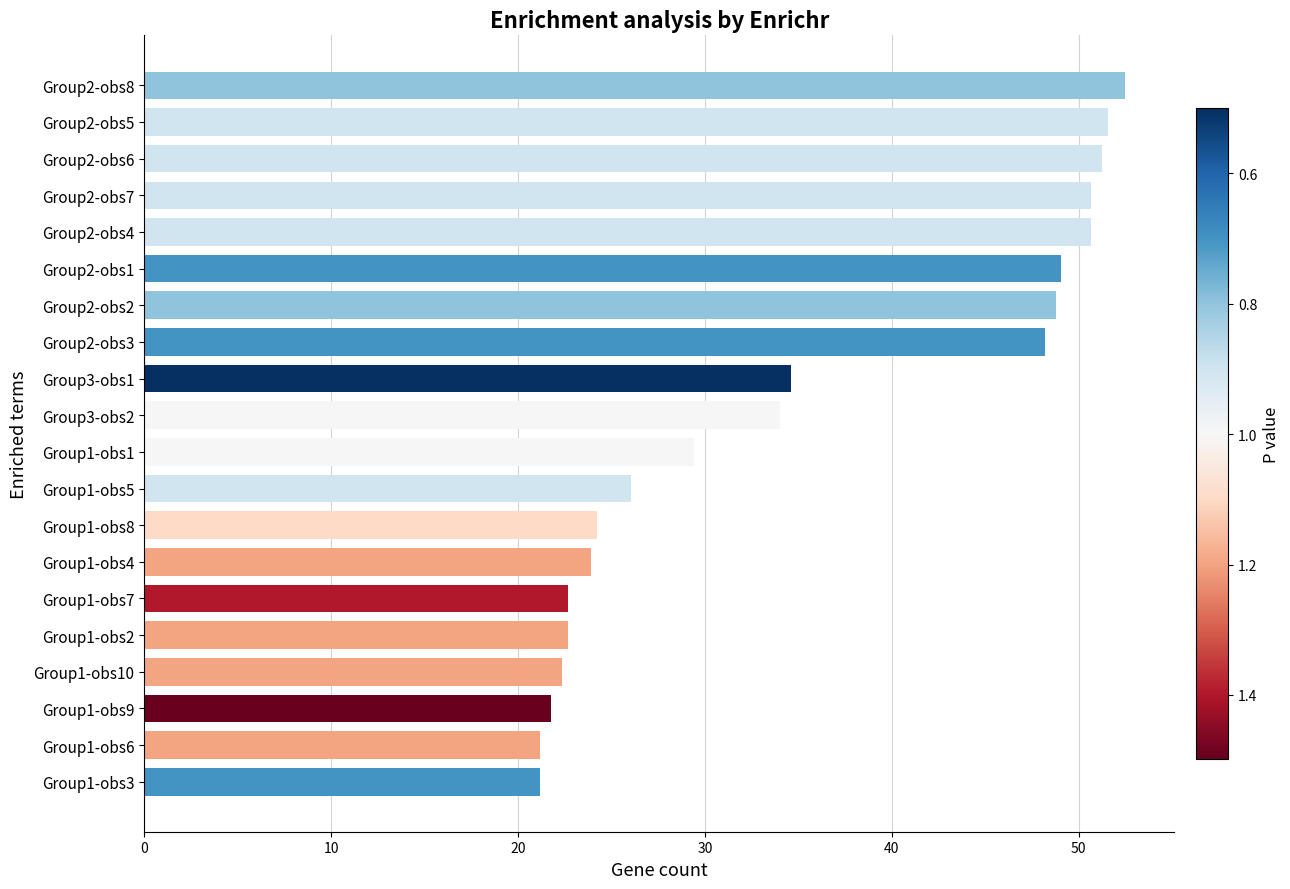

What is the minimum value shown in the chart?

21.2